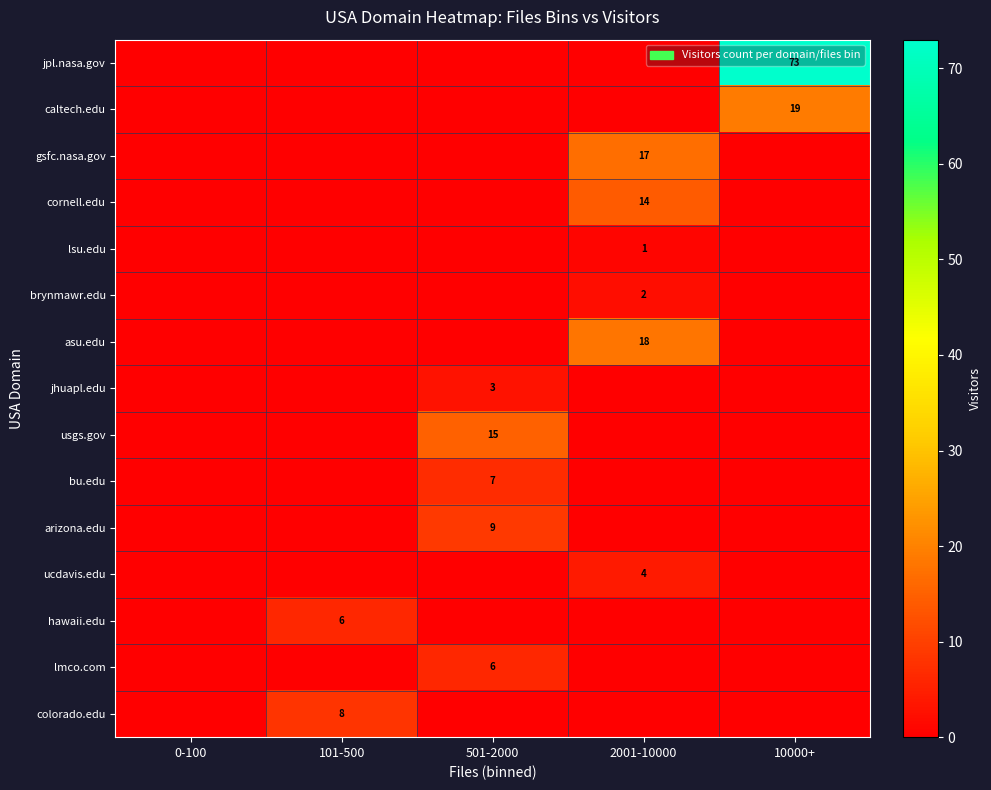

True or false: jhuapl.edu has a value of 1 at 501-2000.

False